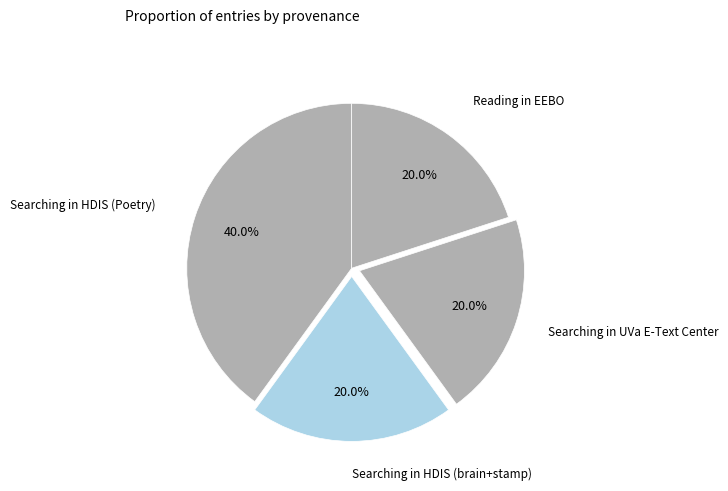

Does Searching in HDIS (brain+stamp) account for over 50% of the chart?

No